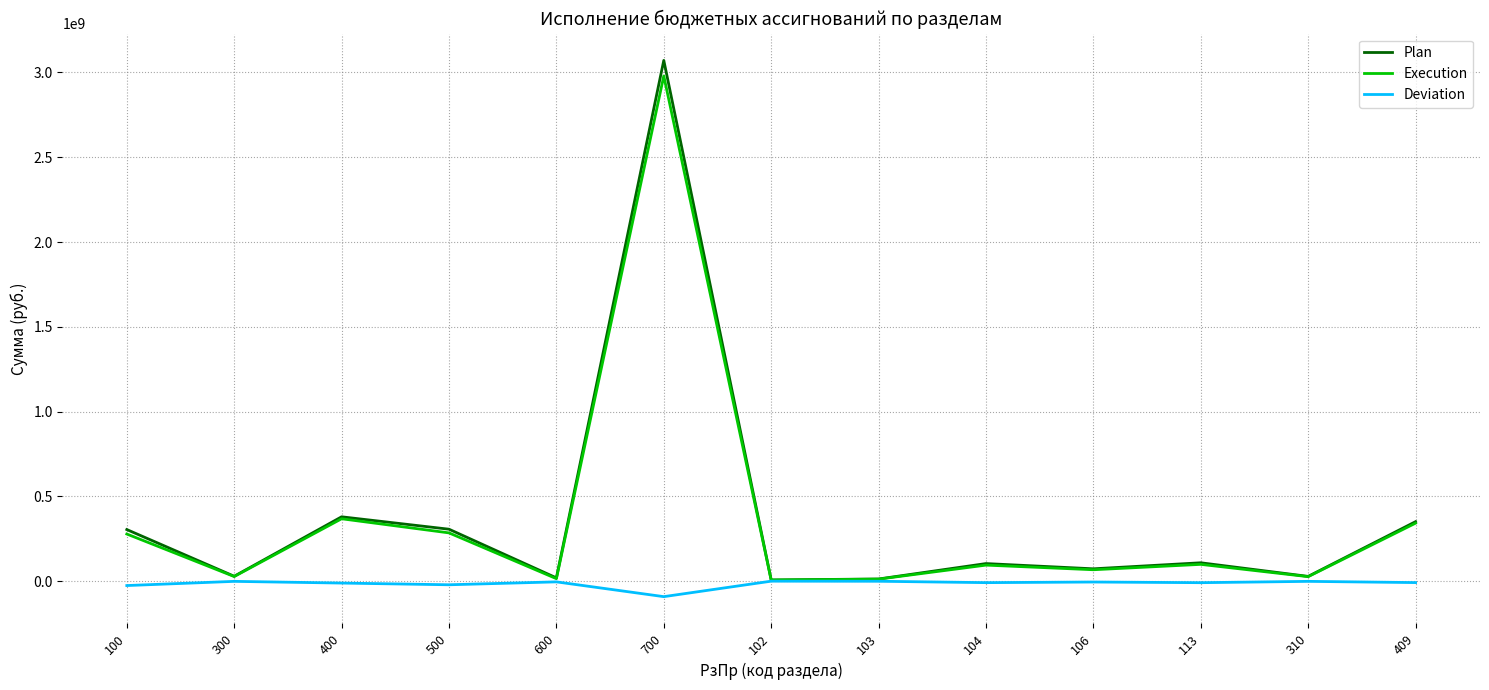

What is the difference between the maximum and second lowest values in the Execution series?

2968168401.1